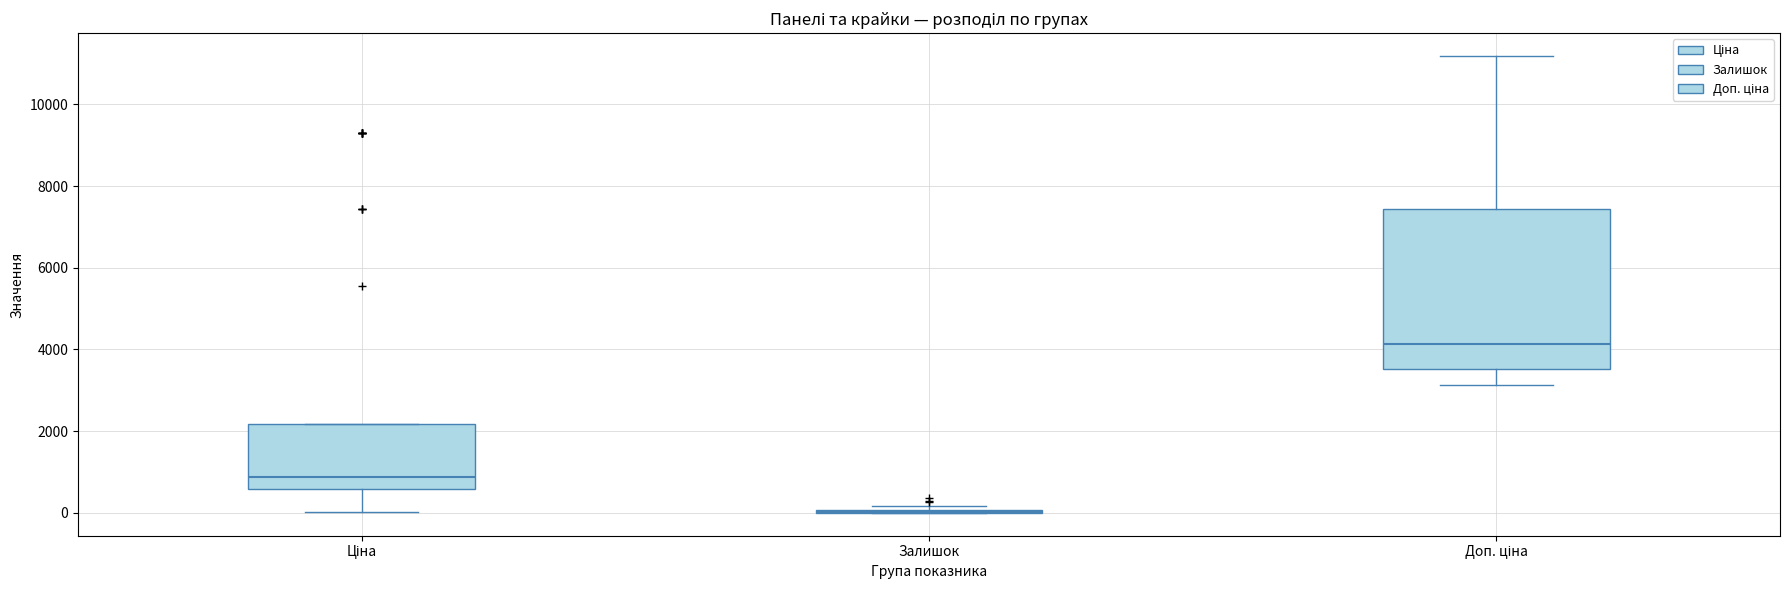

Reading left to right, transcribe this box plot: for each box, give where its median line is, the range the box spans, and where its two whiskers end, as read against the y-axis. The values are not printed on the chart, so give them approximately, as read against the axis.

Ціна: median 800, box 600 to 2200, whiskers 0 to 2200
Залишок: box collapsed to a line at 0, whiskers 0 to 200
Доп. ціна: median 4200, box 3600 to 7400, whiskers 3200 to 11200